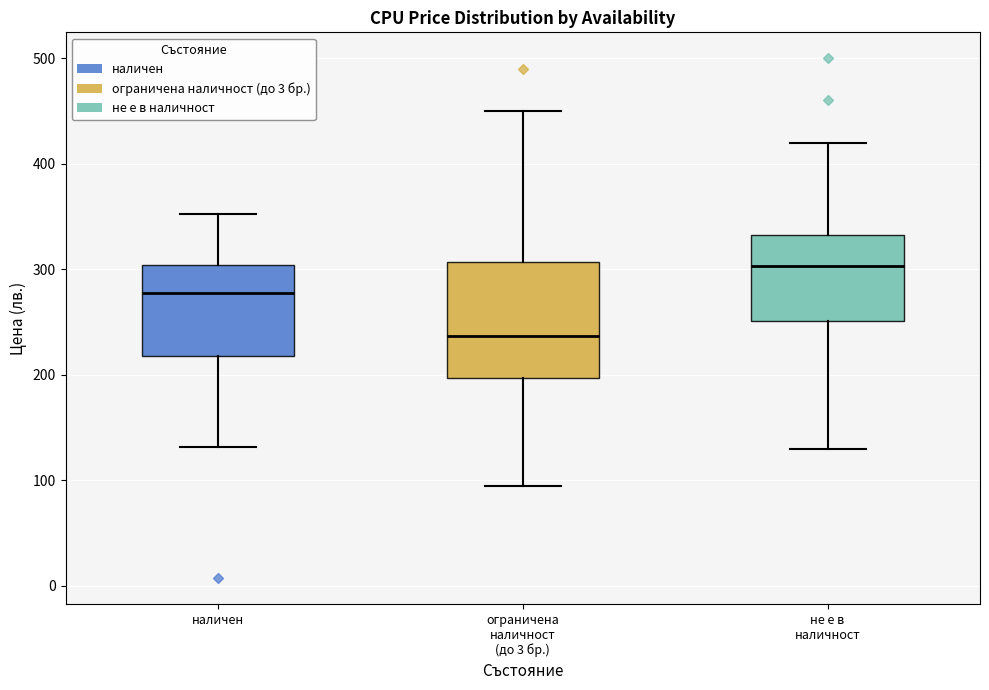

Reading left to right, read every box against the y-axis: the position of its median line, the range the box covers, and the ends of its whiskers. The values are not printed on the chart, so give them approximately, as read against the axis.

наличен: median 280, box 220 to 300, whiskers 130 to 350
ограничена наличност (до 3 бр.): median 240, box 200 to 310, whiskers 90 to 450
не е в наличност: median 300, box 250 to 330, whiskers 130 to 420